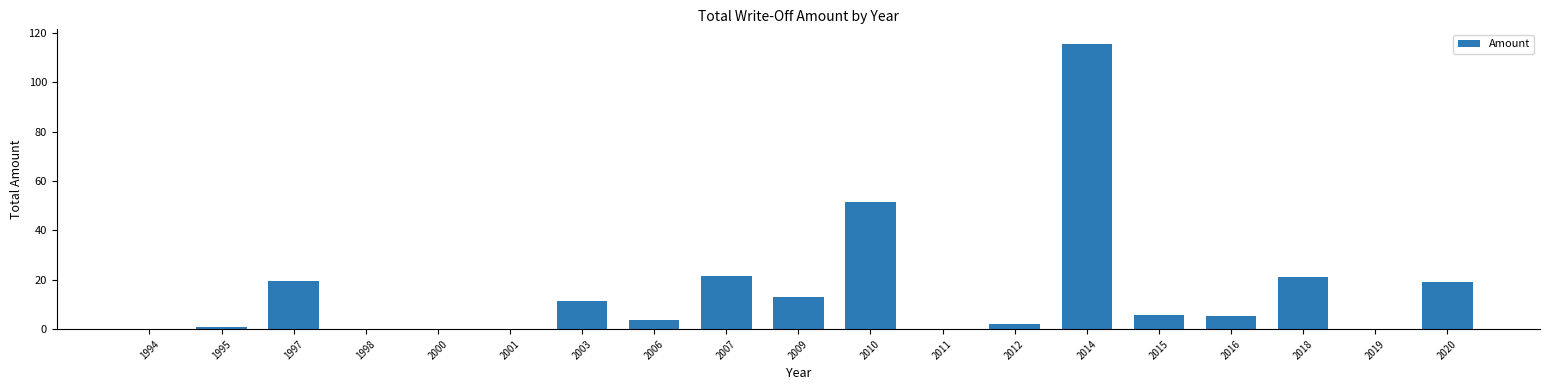

The value at 2020 is 13.1. True or false?

False